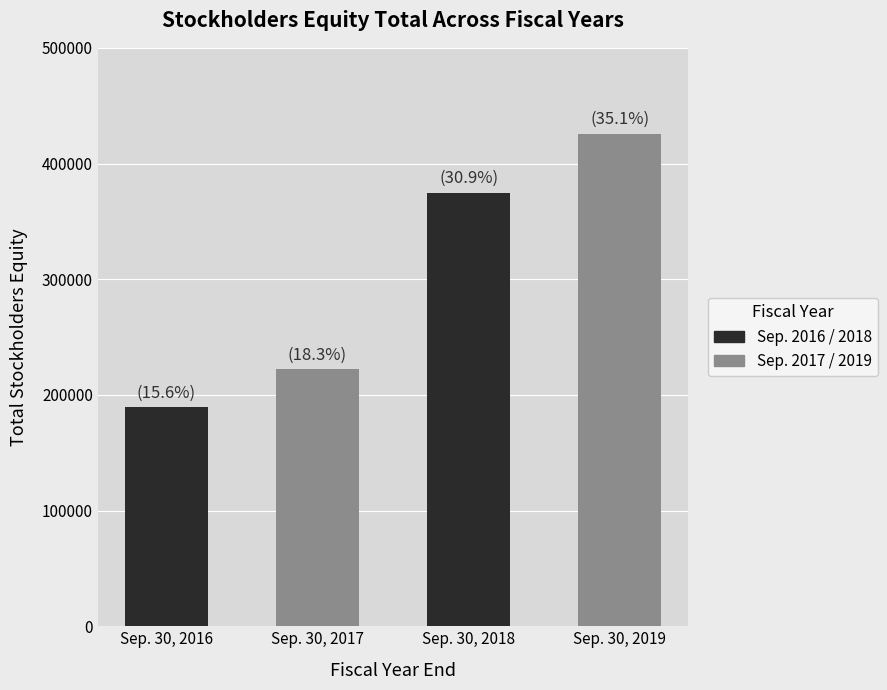

Does the chart contain stacked bars?

No